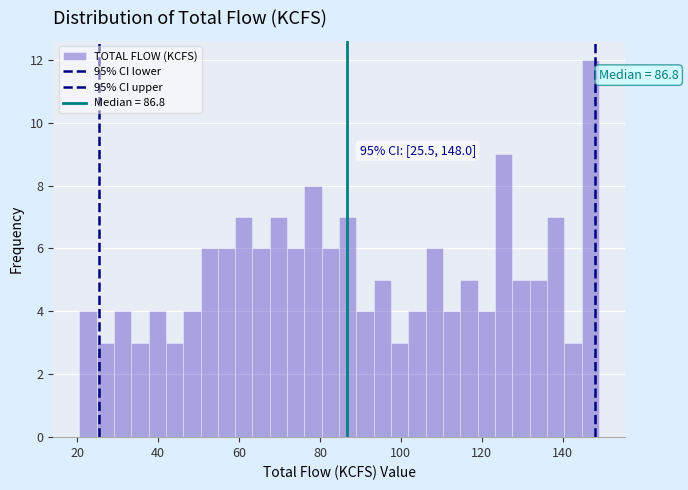

Read against the x-axis, roughly where is the centre of the tallest bar?

146